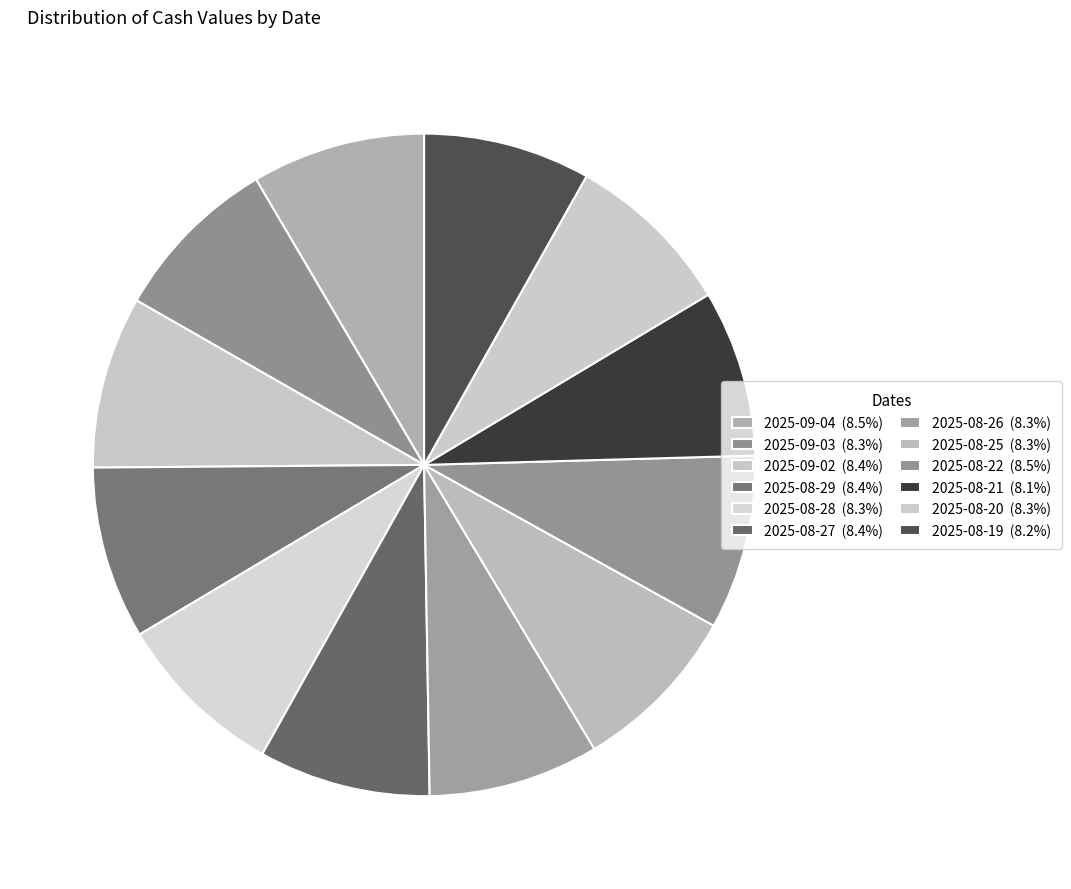

Count the number of slices in the pie.

12